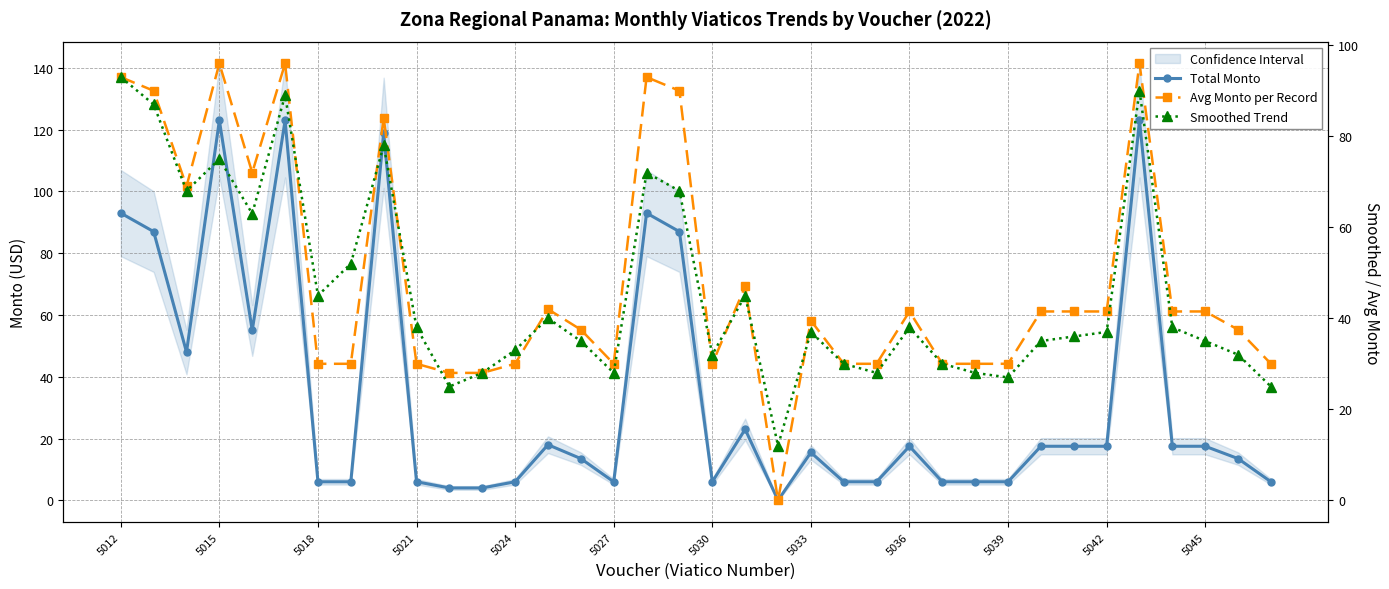

How many lines are shown in the chart?

3